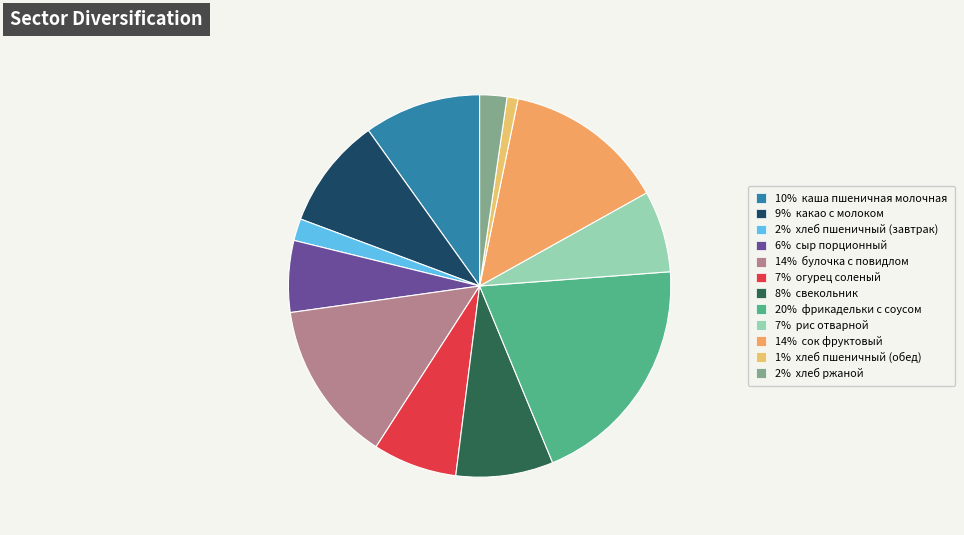

Count the number of slices in the pie.

12